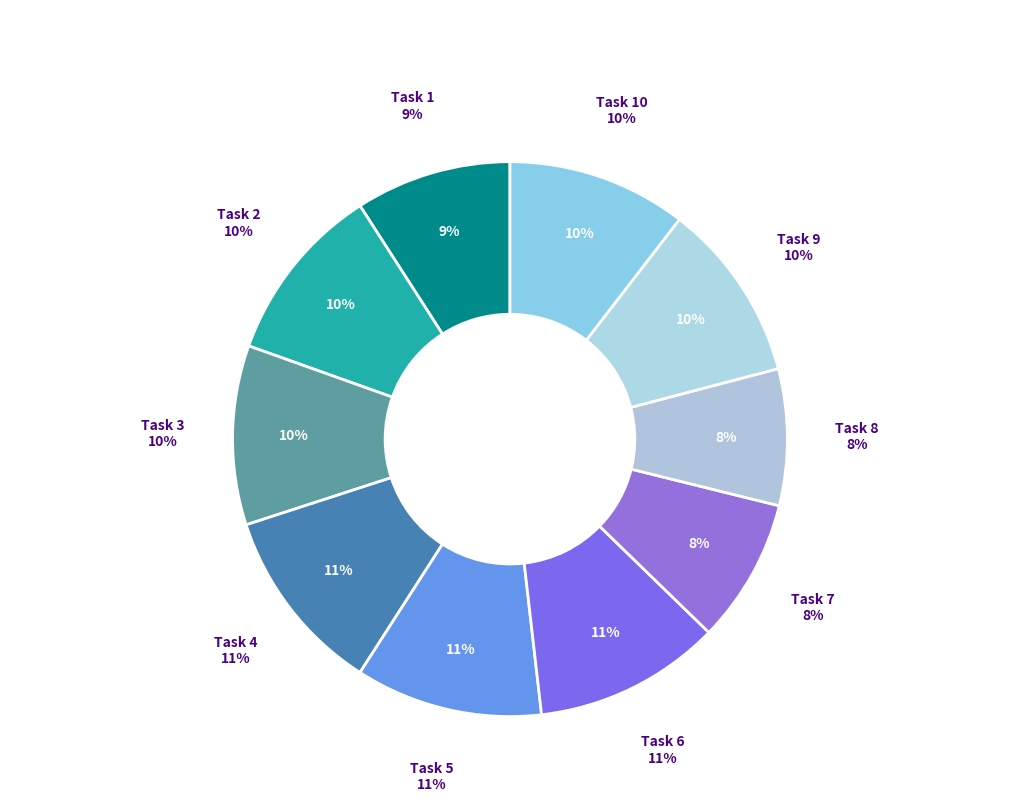

Is there a majority slice in this chart?

No